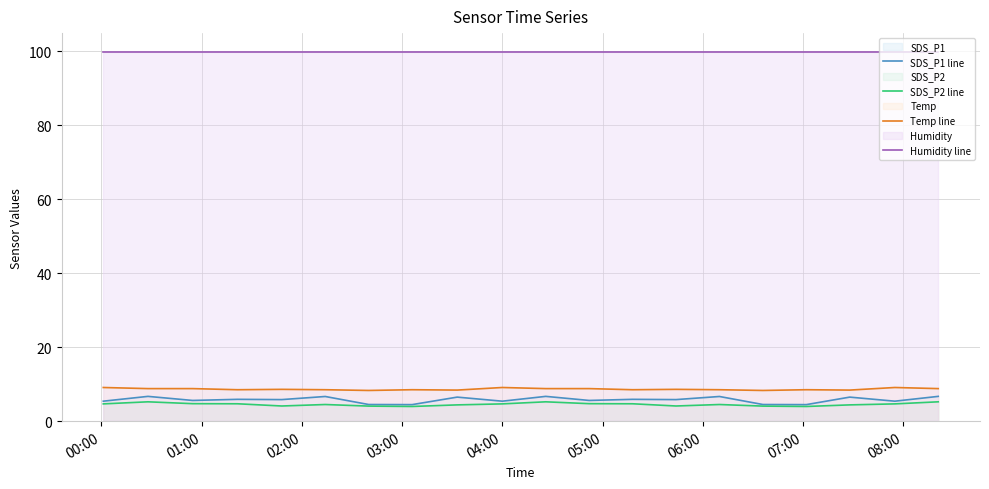

What are all the series names shown in the legend?

SDS_P1 line, SDS_P2 line, Temp line, Humidity line